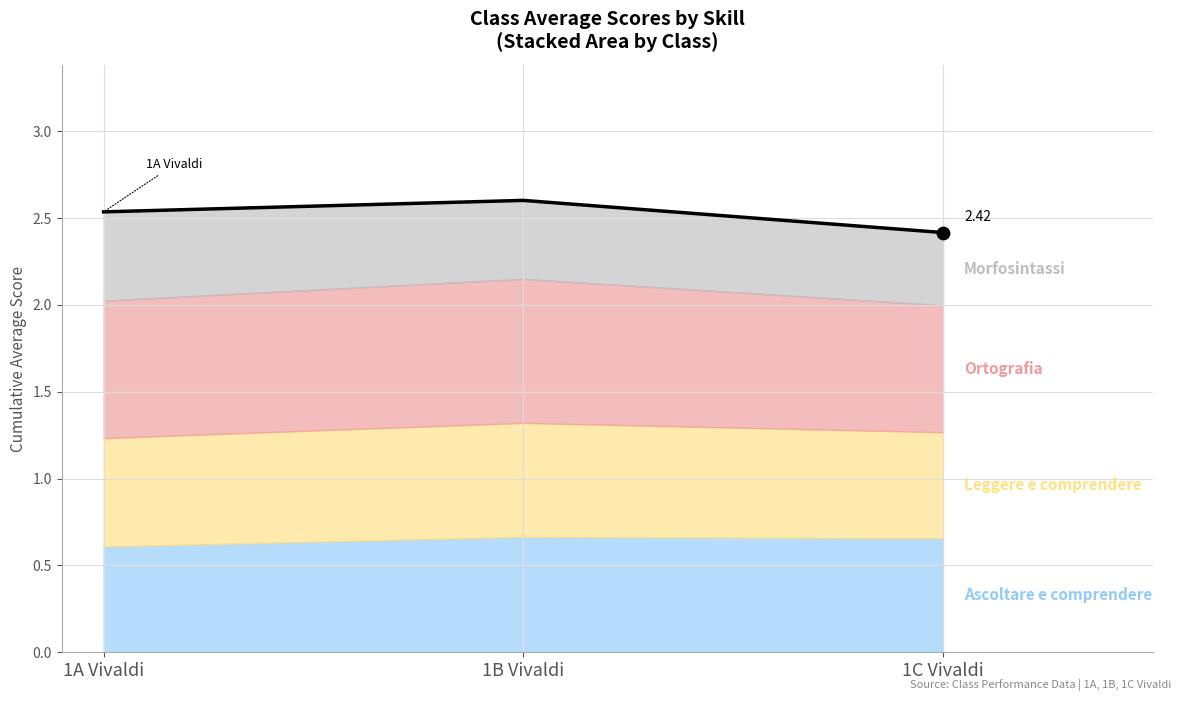

What is the change in value from 1A Vivaldi to 1C Vivaldi?

-0.1